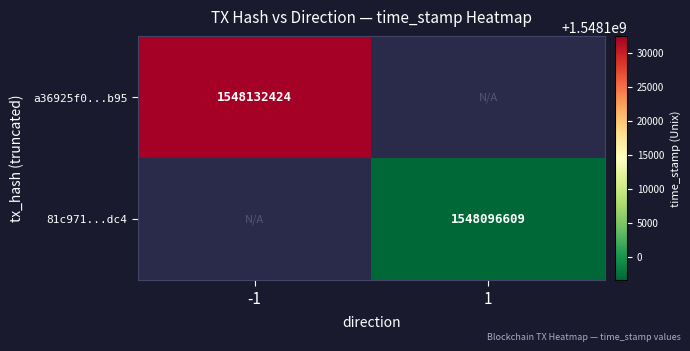

Is the value of 81c971...dc4 at 1 greater than the value of a36925f0...b95 at -1?

No